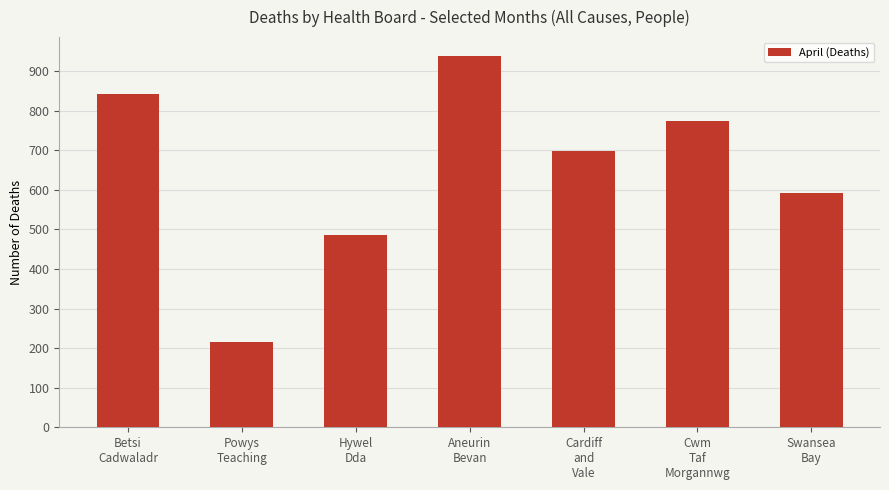

Which label corresponds to the smallest value in the chart?

Powys
Teaching